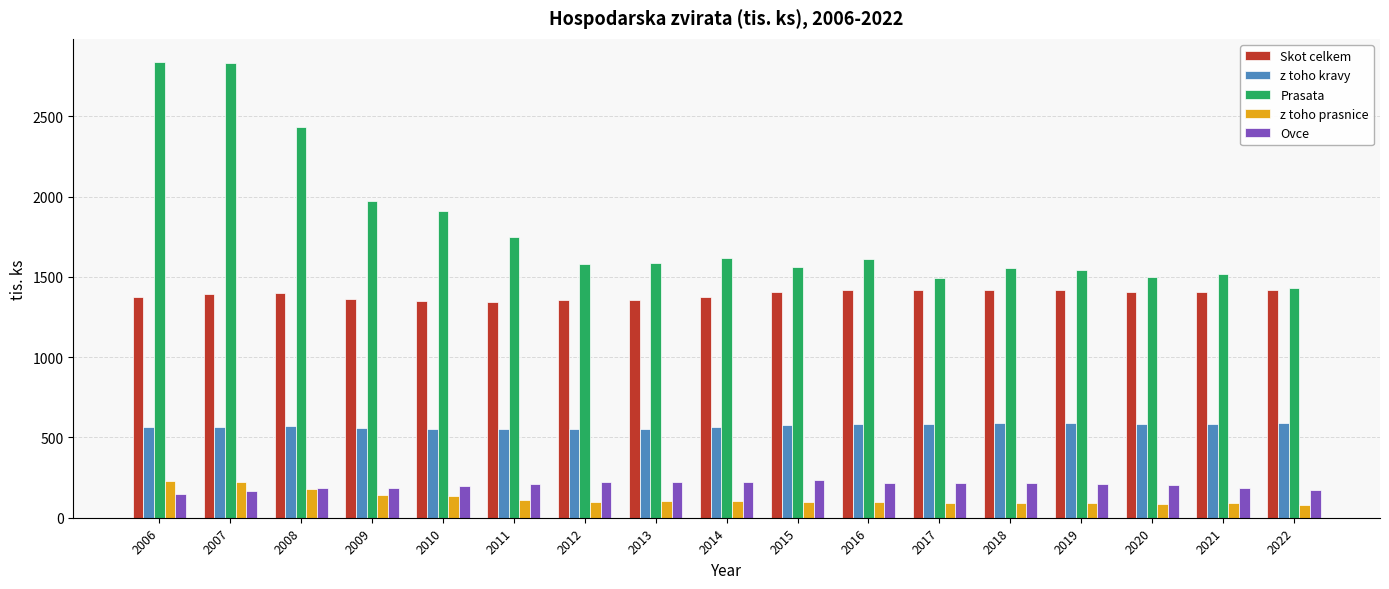

What is the total value across all series at 2008?

4767